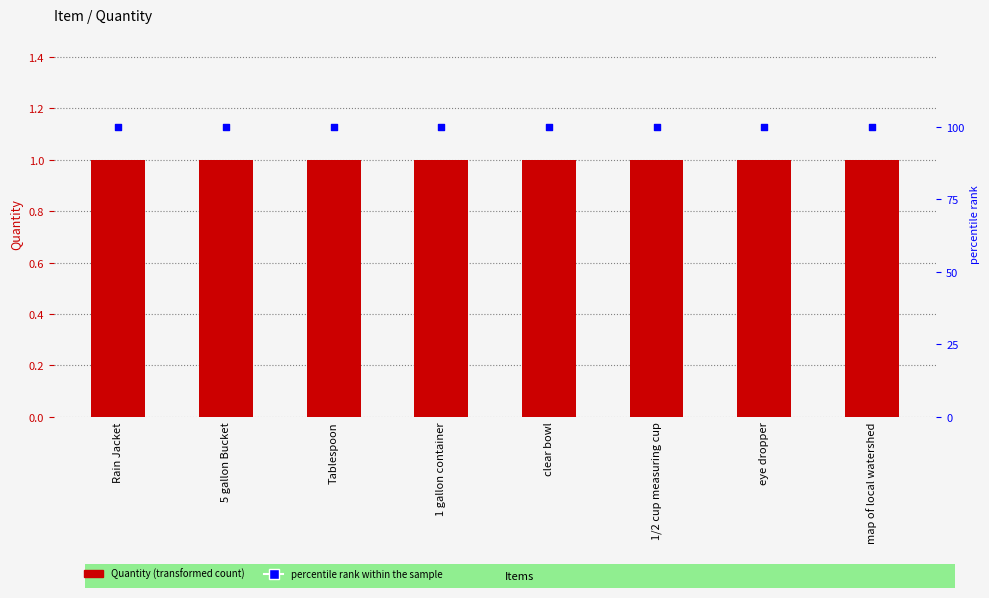

Which series has the widest spread of Y values?

Quantity